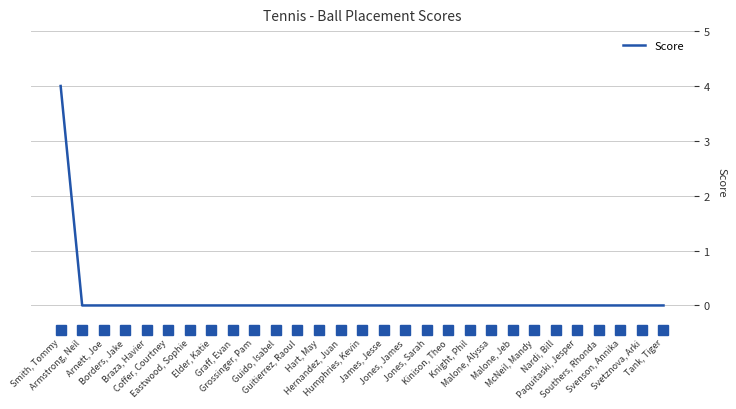

Which category has the highest value across all series?

Smith, Tommy